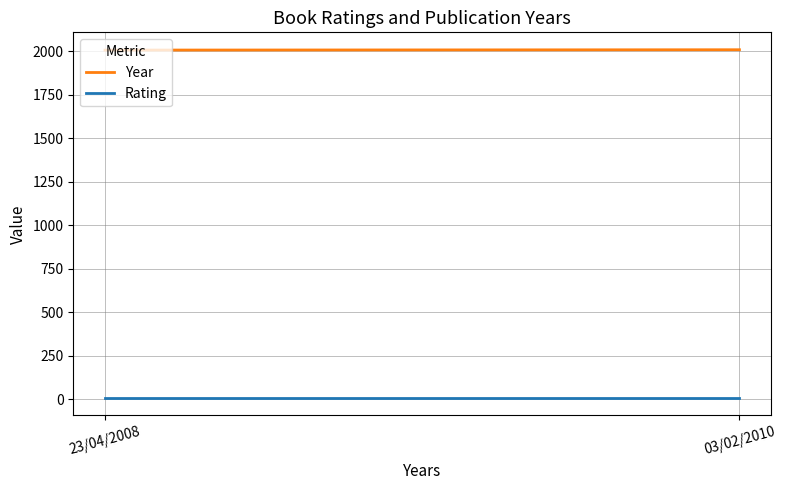

Reading left to right, transcribe all the data shown in this chart.

Year: 2008	2010
Rating: 8	8